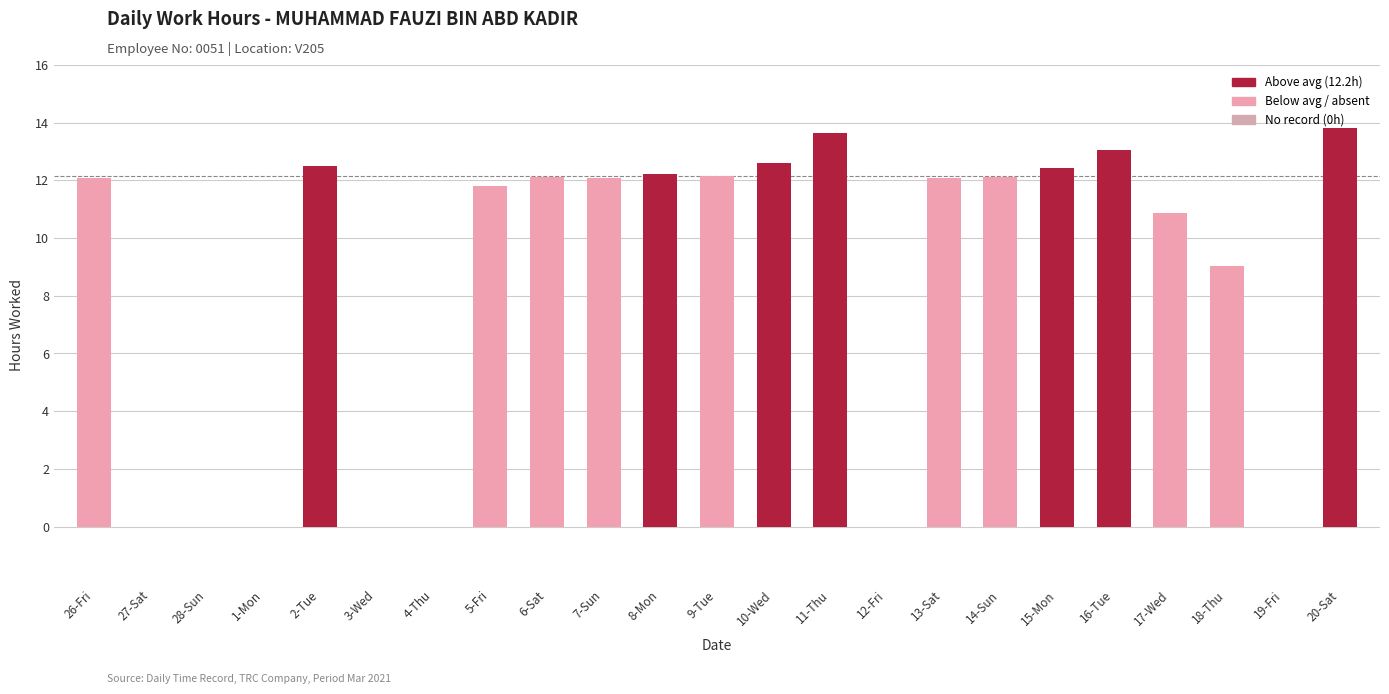

Between 6-Sat and 5-Fri, which is larger?

6-Sat